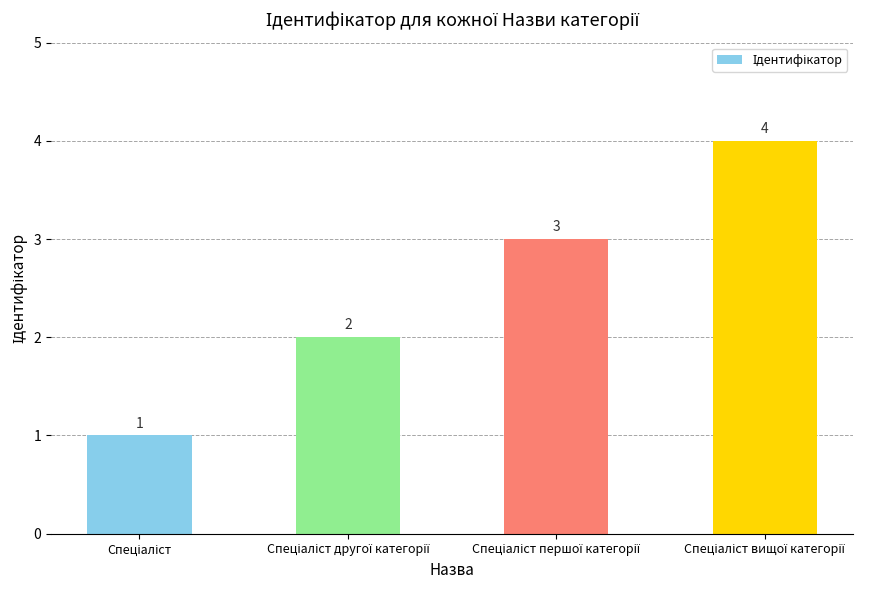

What is the sum of all values?

10